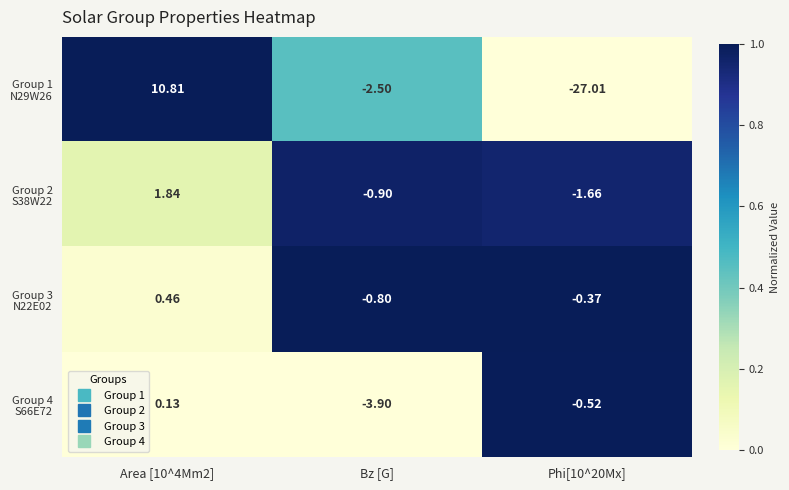

Count the number of data series in this chart.

4